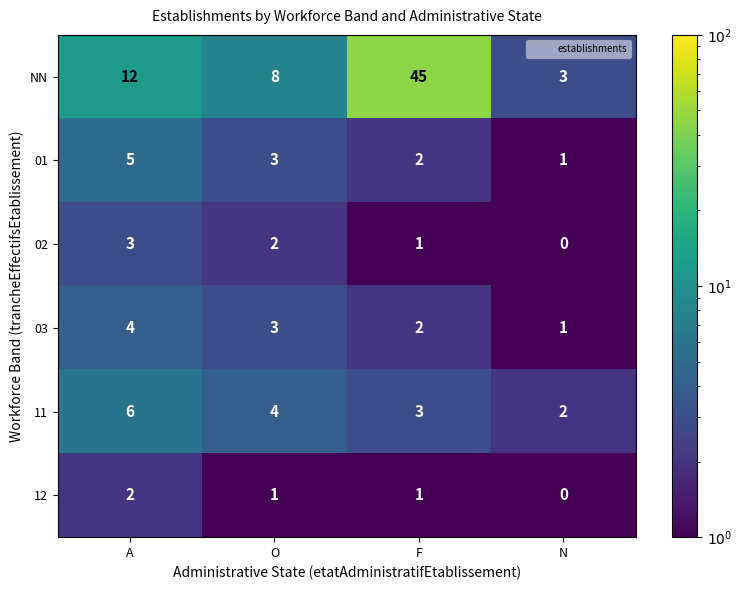

Which series has the widest spread of values?

NN